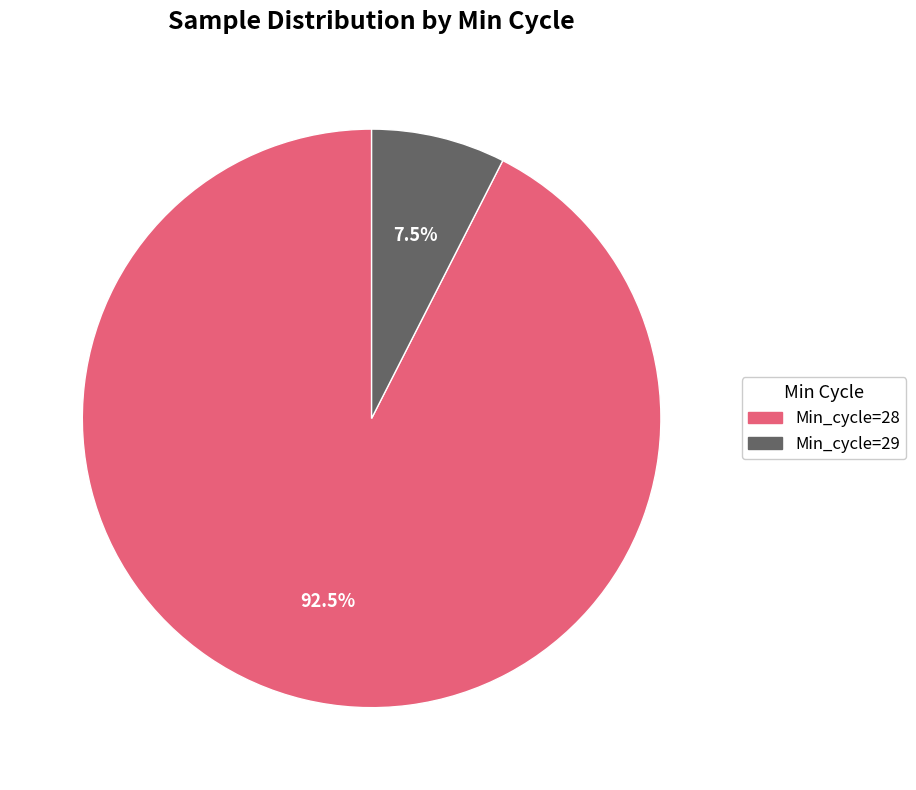

Is there any slice that represents more than half of the pie?

Yes